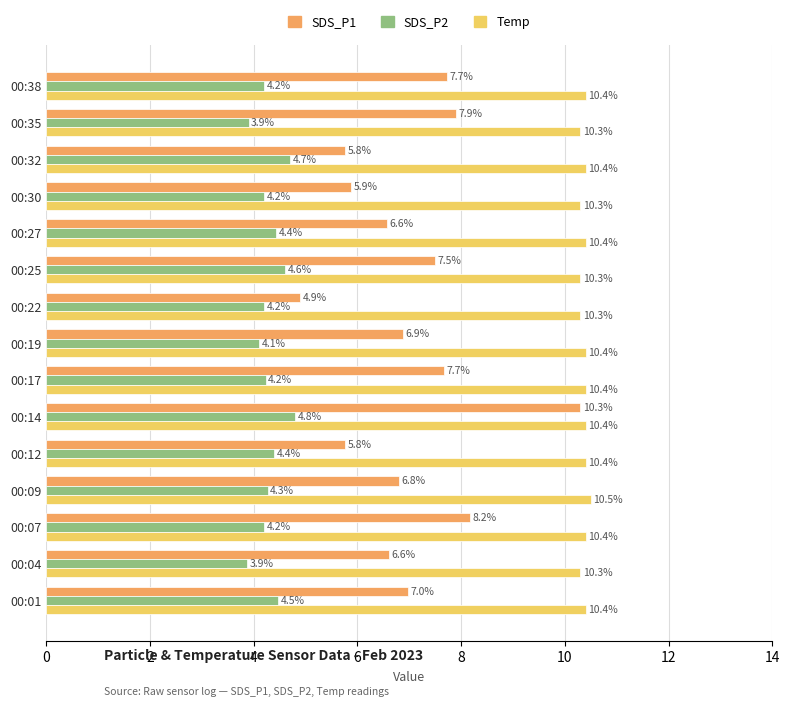

The value of Temp at 00:22 is 10.3. True or false?

True